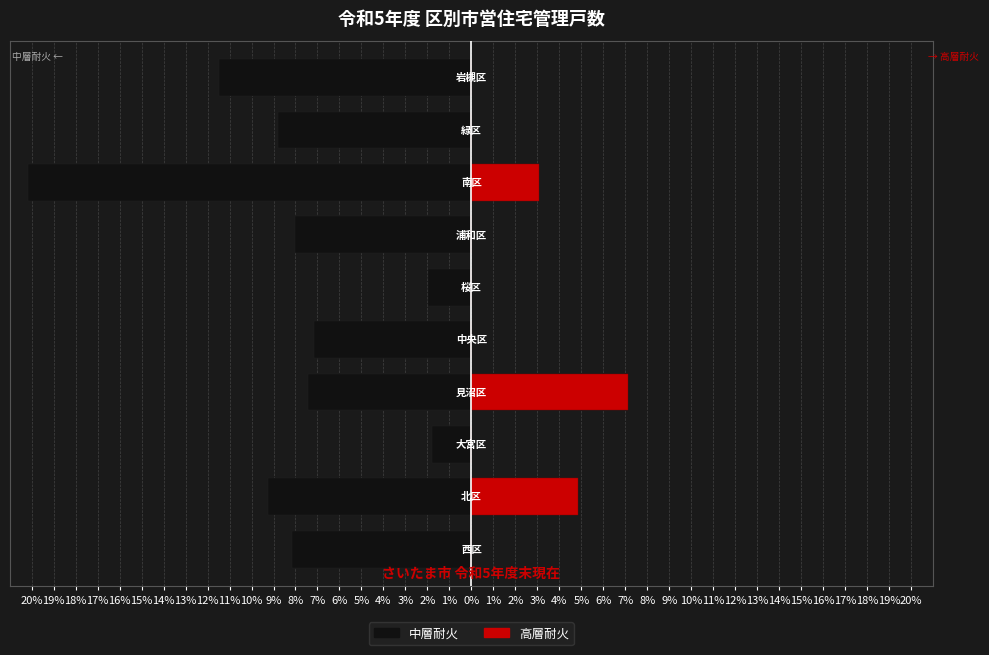

Between 18% and 12%, which series saw the biggest shift?

高層耐火